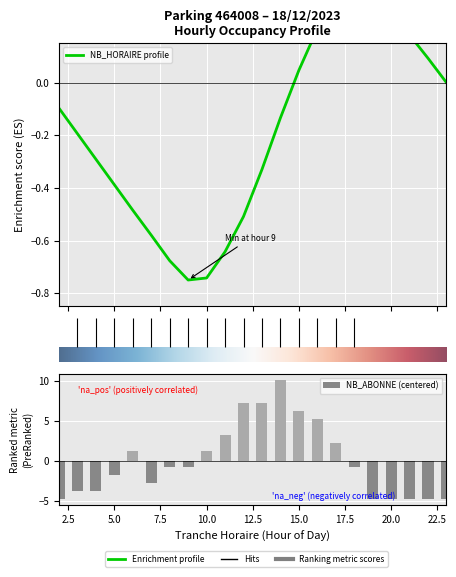

The chart shows a value of 2.4 at 16. True or false?

False